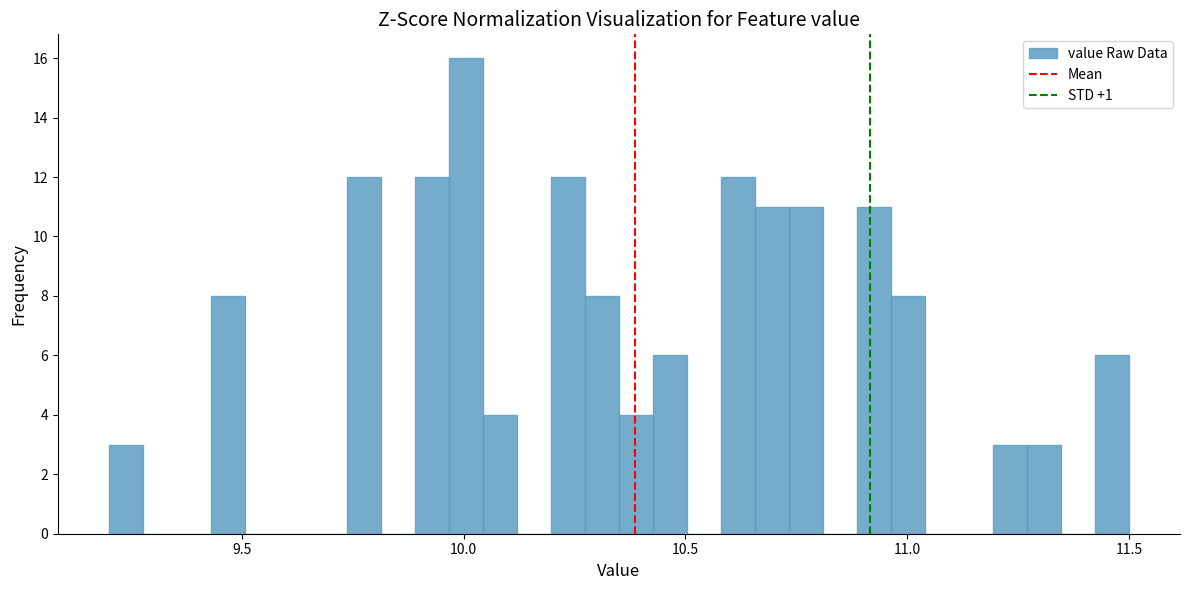

Around what value on the x-axis is the tallest bar? Give the approximate position of its centre, as read against the axis.

10.00